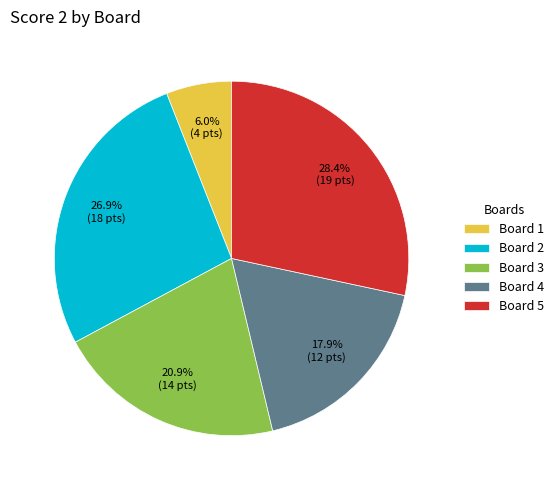

Which category has the smallest portion of the pie?

Board 1